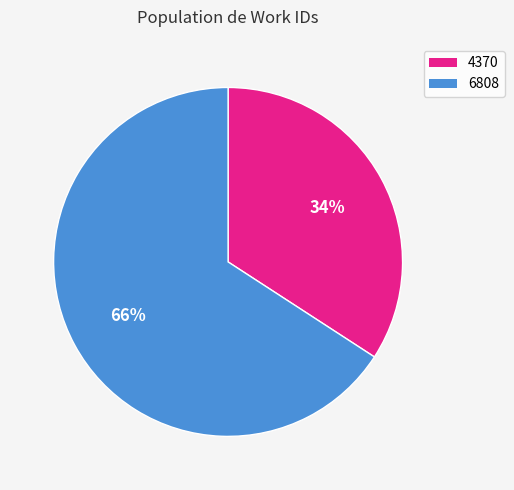

Do 6808 and 4370 together represent more than half of the pie?

Yes